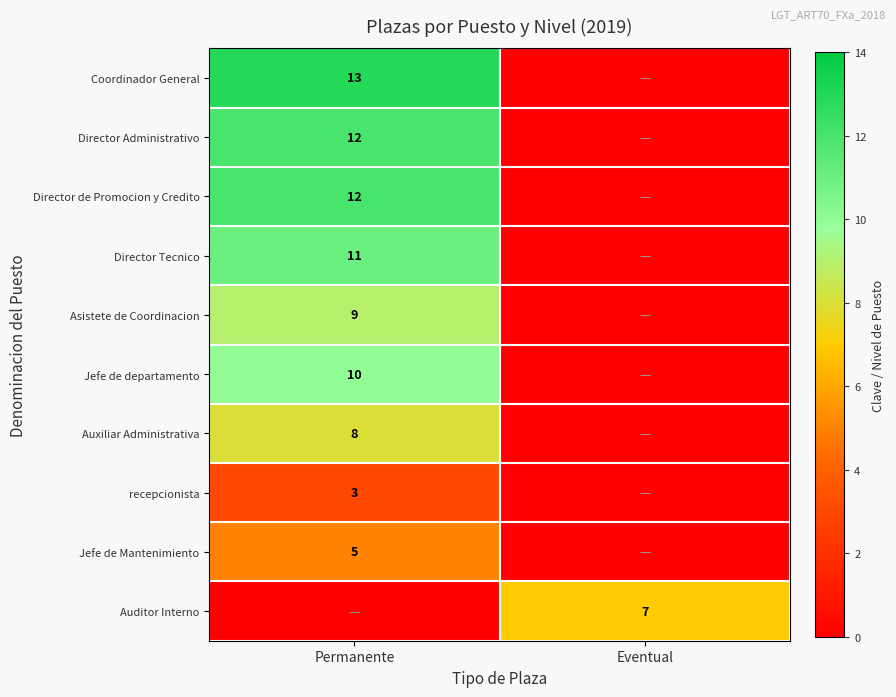

What is the total value across all series at Eventual?

7